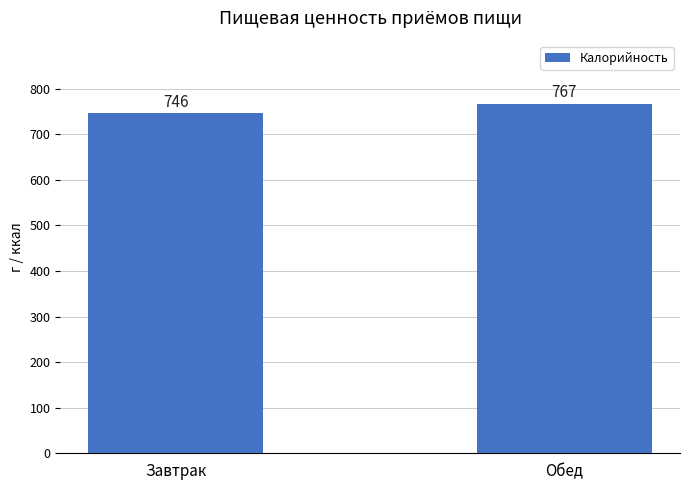

Which has a higher value, Завтрак or Обед?

Обед